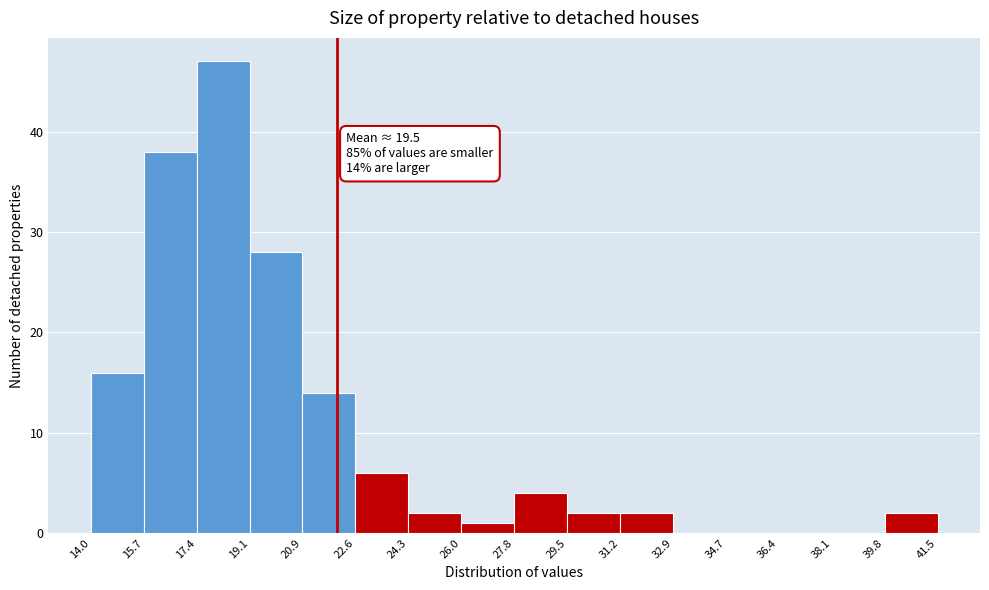

Which range on the x-axis has the tallest bar?

17.4 to 19.1